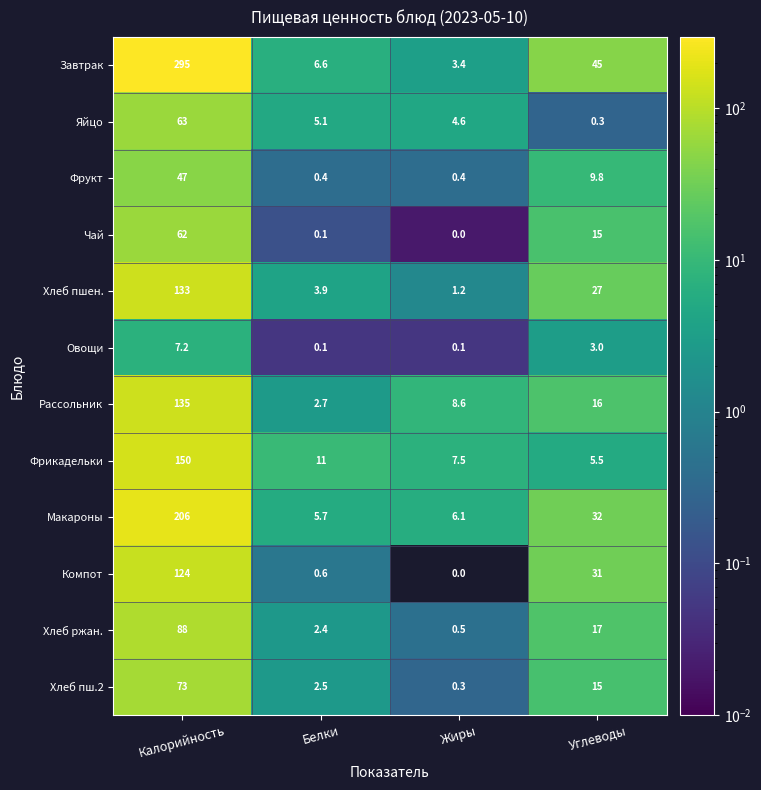

Is it true that Яйцо equals 2.1 at Белки?

False